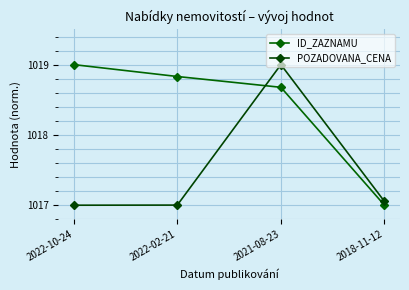

Reading left to right, transcribe all the data shown in this chart.

ID_ZAZNAMU: 1019.0	1018.8	1018.7	1017.0
POZADOVANA_CENA: 1017.0	1017.0	1019.0	1017.1